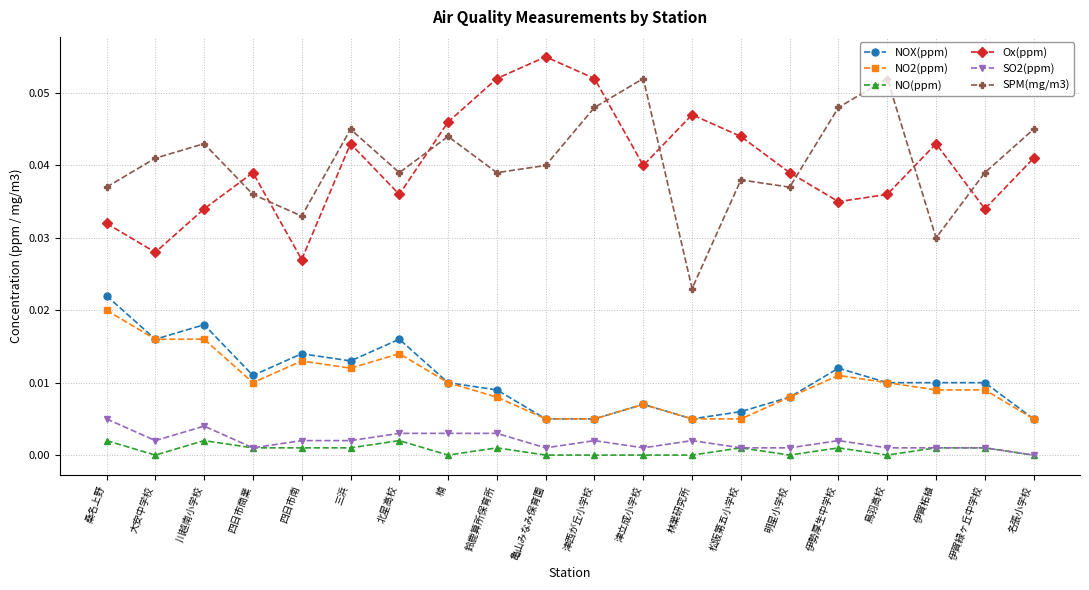

Is it true that SPM(mg/m3) equals 0.1 at 四日市商業?

False